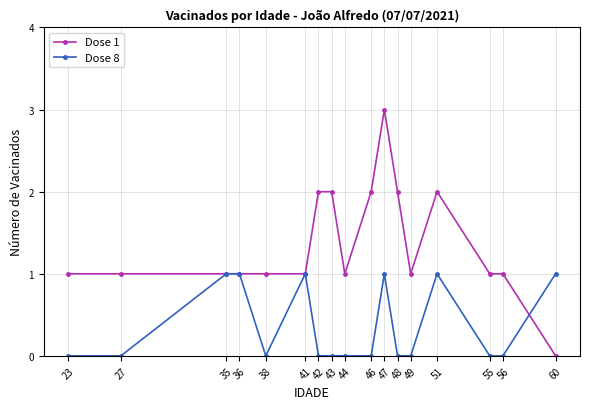

Is this an area chart (filled region under the line)?

No